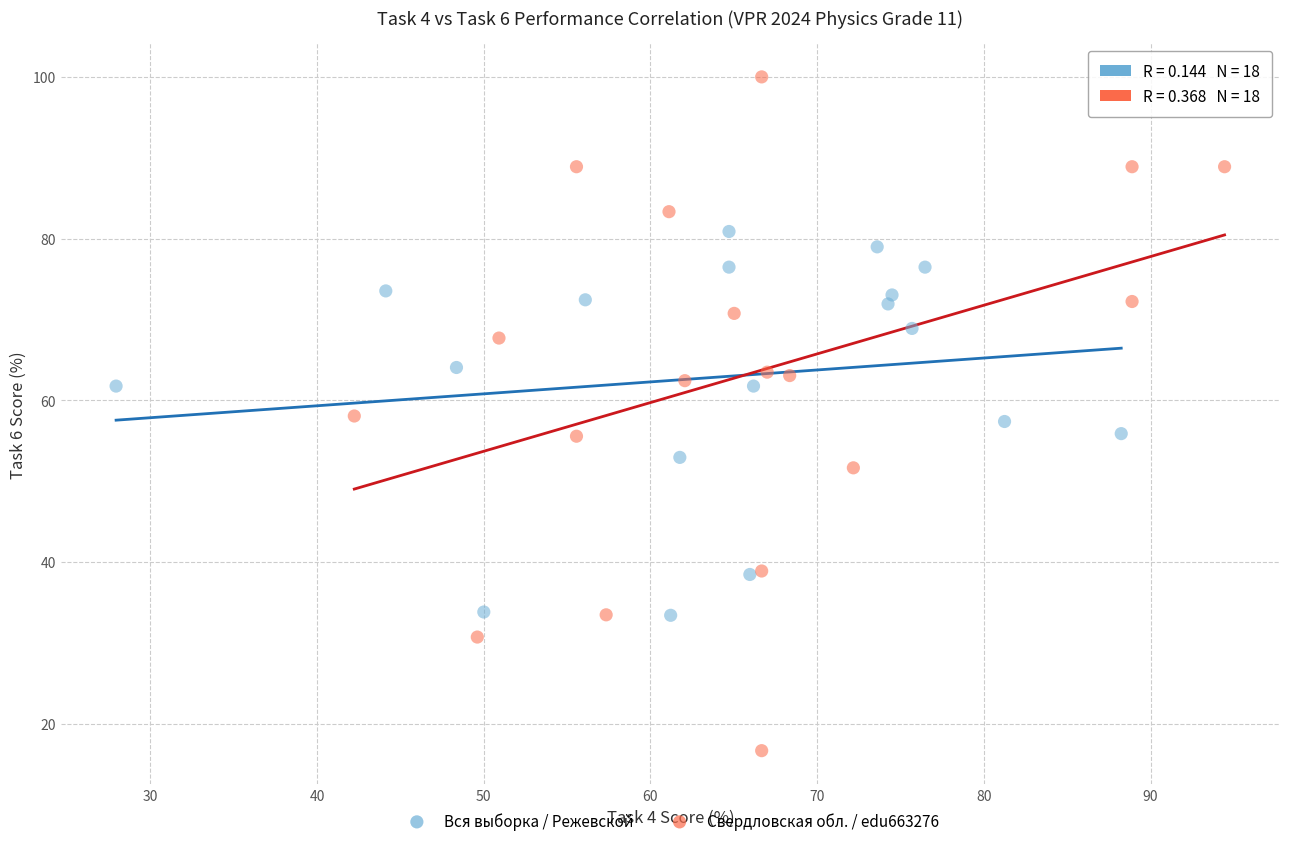

What are all the series names shown in the legend?

Вся выборка / Режевской, Свердловская обл. / edu663276